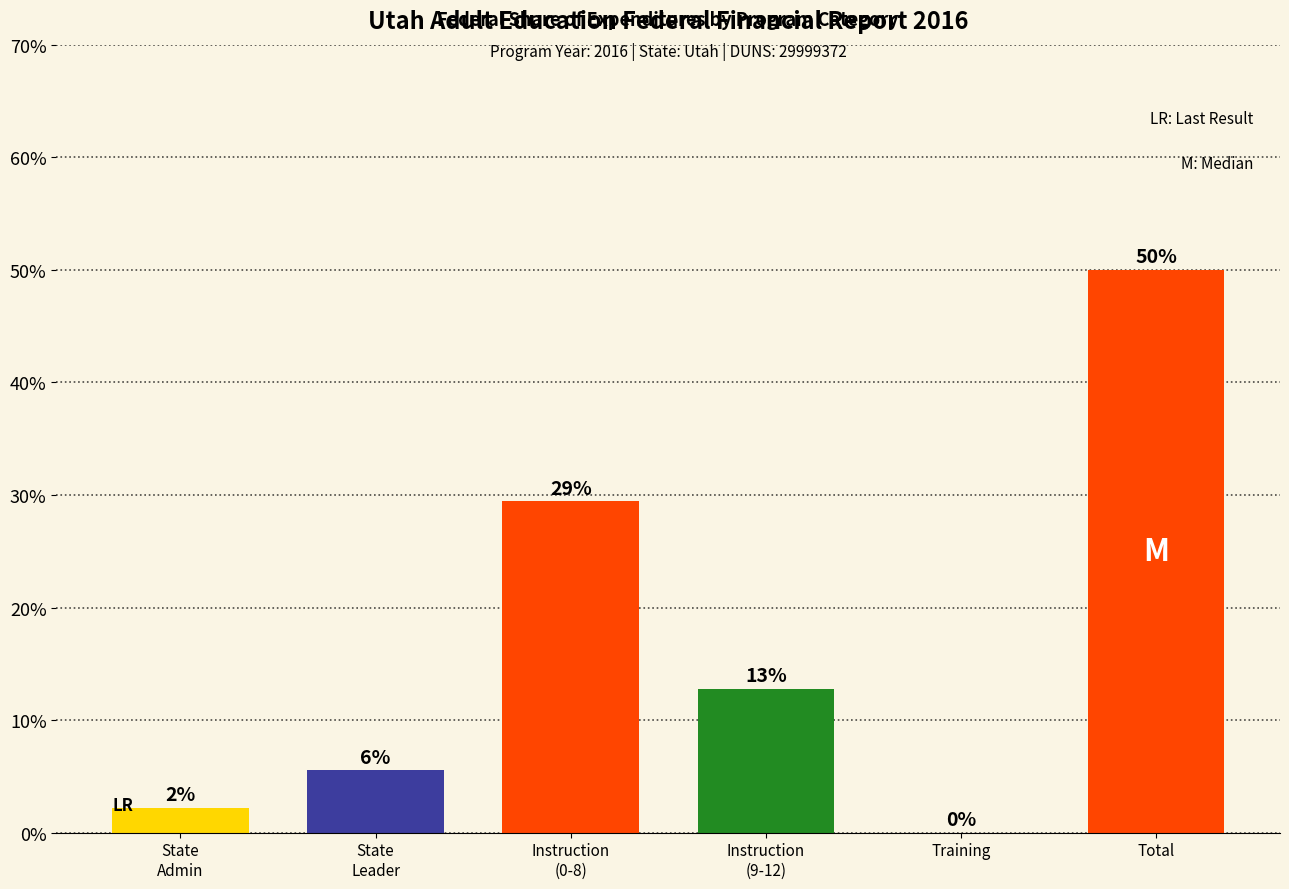

Are the bars horizontal?

No